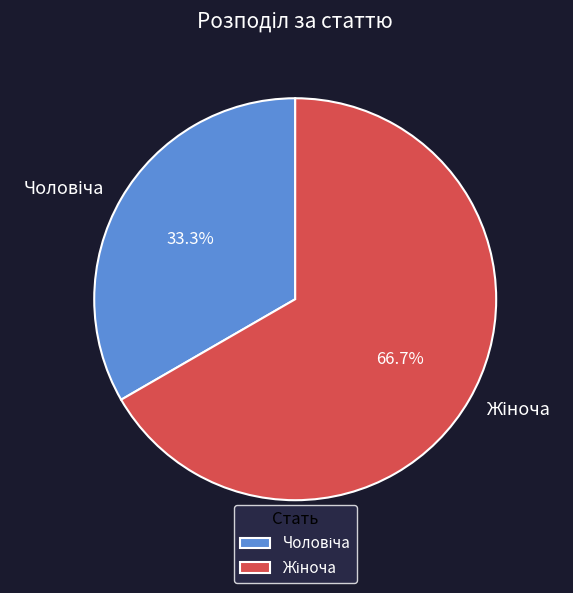

Is there a majority slice in this chart?

Yes